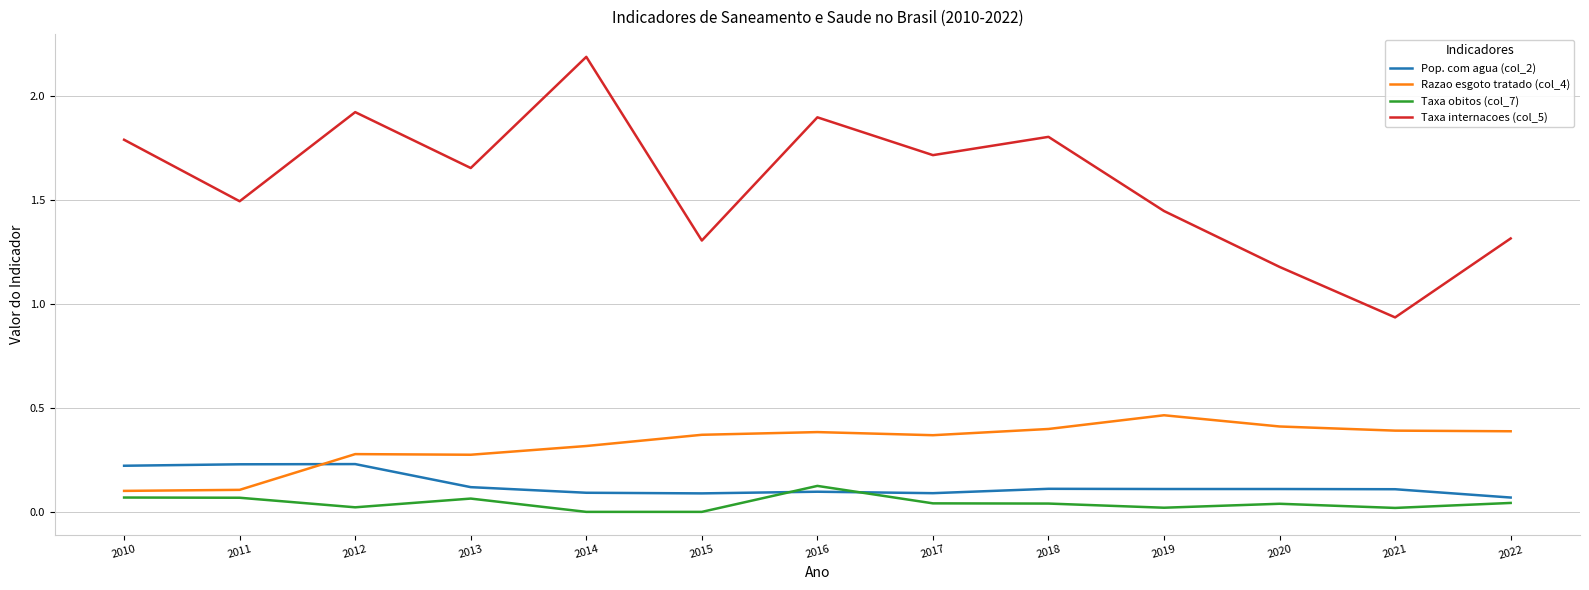

At which category does the chart reach its peak across all series?

2014